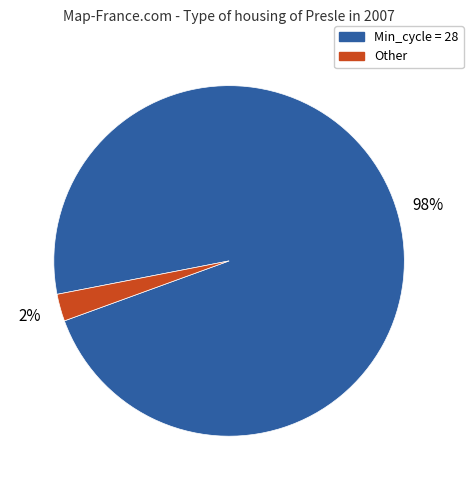

Is there a majority slice in this chart?

Yes